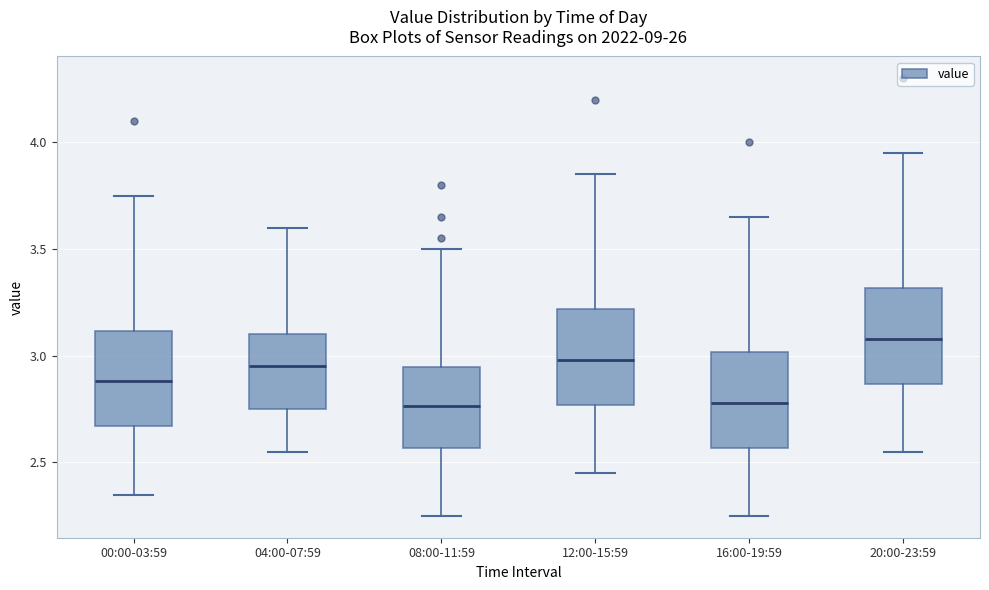

Reading left to right, read every box against the y-axis: the position of its median line, the range the box covers, and the ends of its whiskers. The values are not printed on the chart, so give them approximately, as read against the axis.

00:00-03:59: median 2.90, box 2.65 to 3.10, whiskers 2.35 to 3.75
04:00-07:59: median 2.95, box 2.75 to 3.10, whiskers 2.55 to 3.60
08:00-11:59: median 2.75, box 2.55 to 2.95, whiskers 2.25 to 3.50
12:00-15:59: median 3.00, box 2.75 to 3.20, whiskers 2.45 to 3.85
16:00-19:59: median 2.80, box 2.55 to 3.00, whiskers 2.25 to 3.65
20:00-23:59: median 3.10, box 2.85 to 3.30, whiskers 2.55 to 3.95